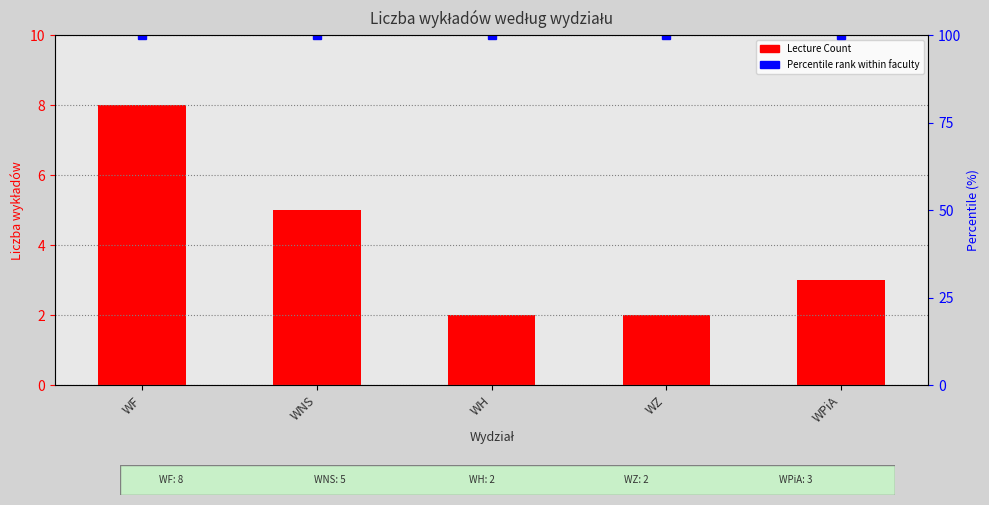

What is the label of the 3rd bar from the right?

WH